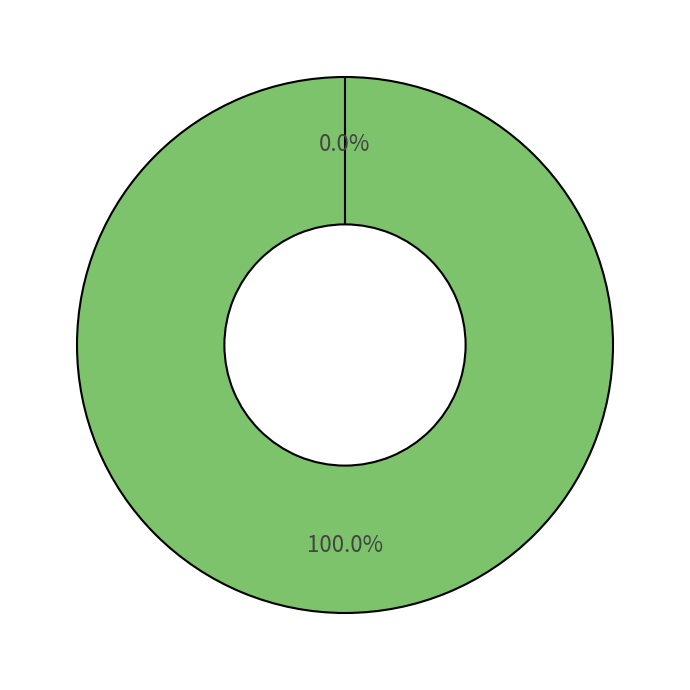

Is it true that Ticket (io_index=0) is 0% of the pie?

True